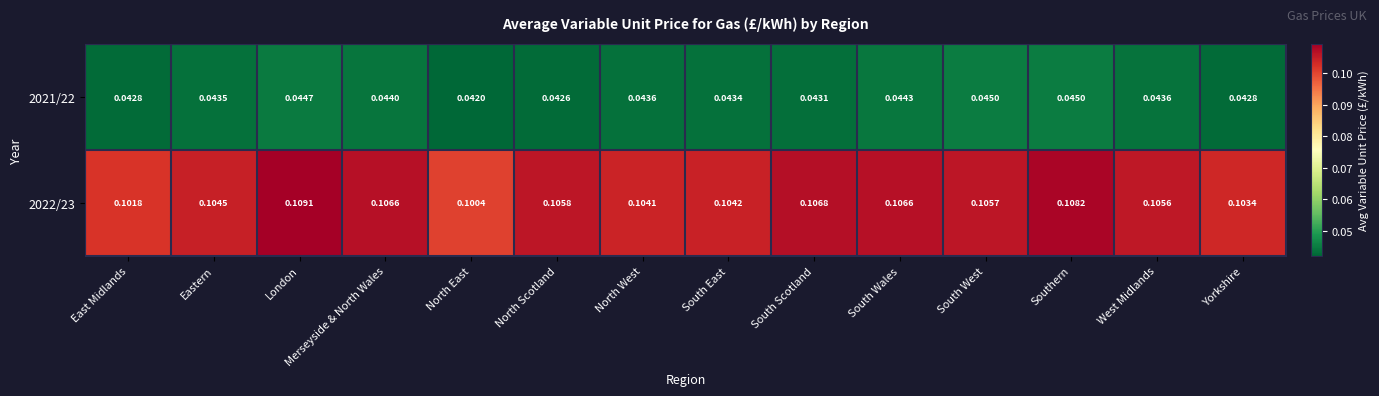

At which category does the chart reach its peak across all series?

London